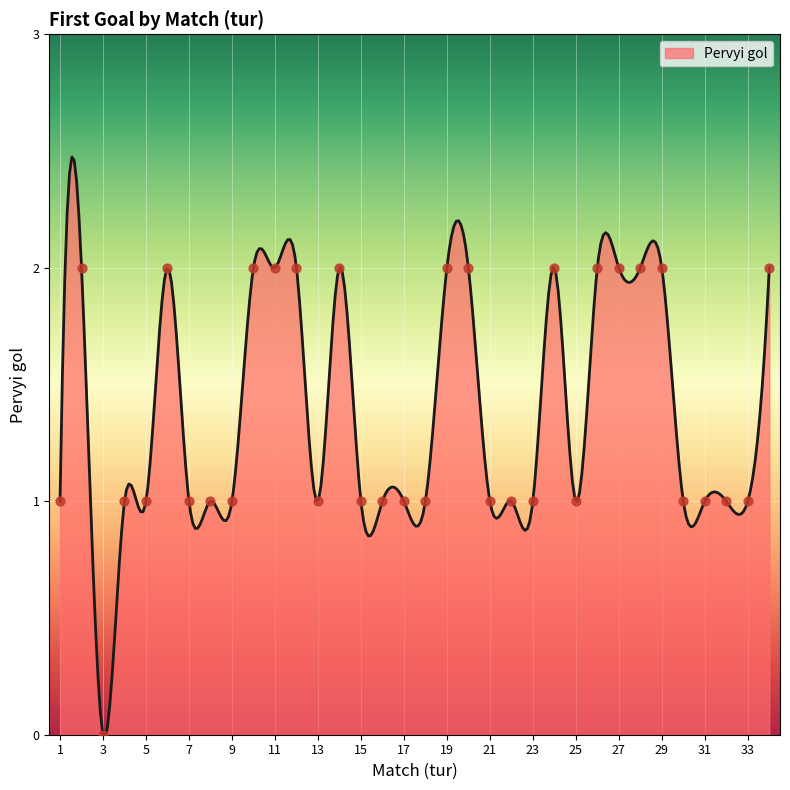

Which has a higher value, 11 or 28?

11